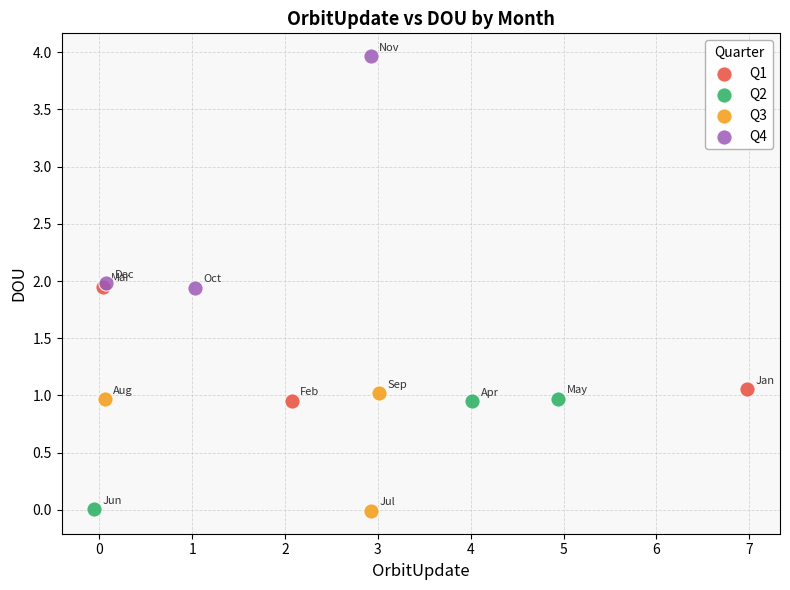

Which series reaches the maximum Y coordinate?

Q4